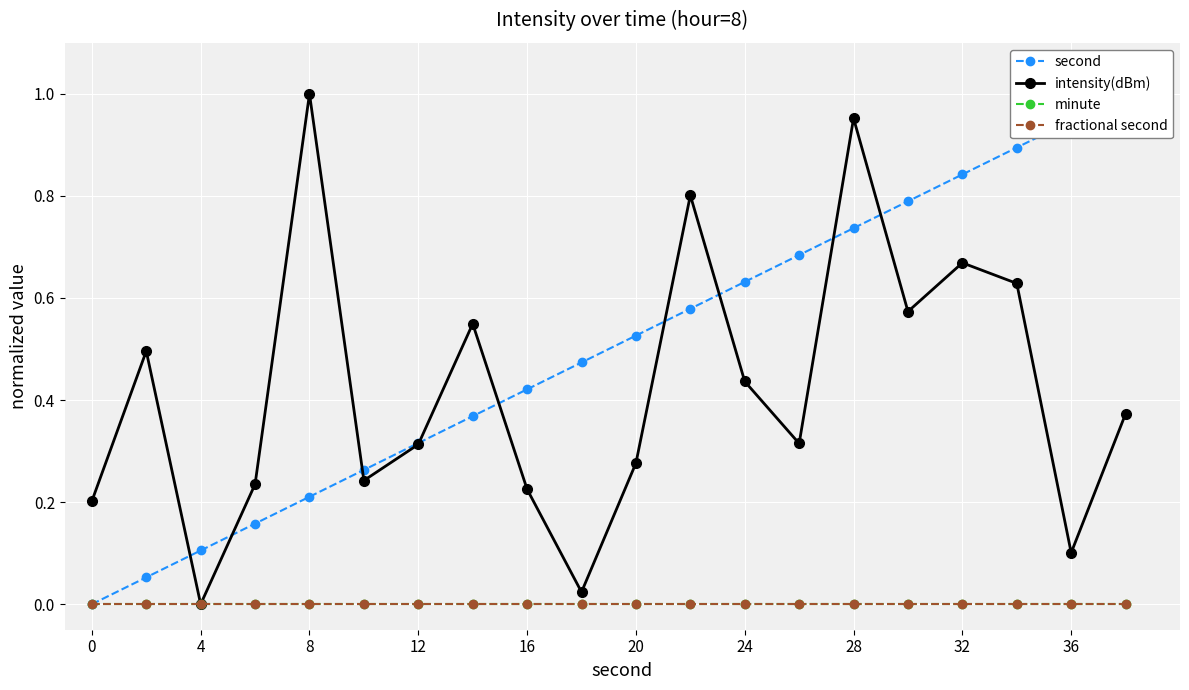

What are all the series names shown in the legend?

second, intensity(dBm), minute, fractional second